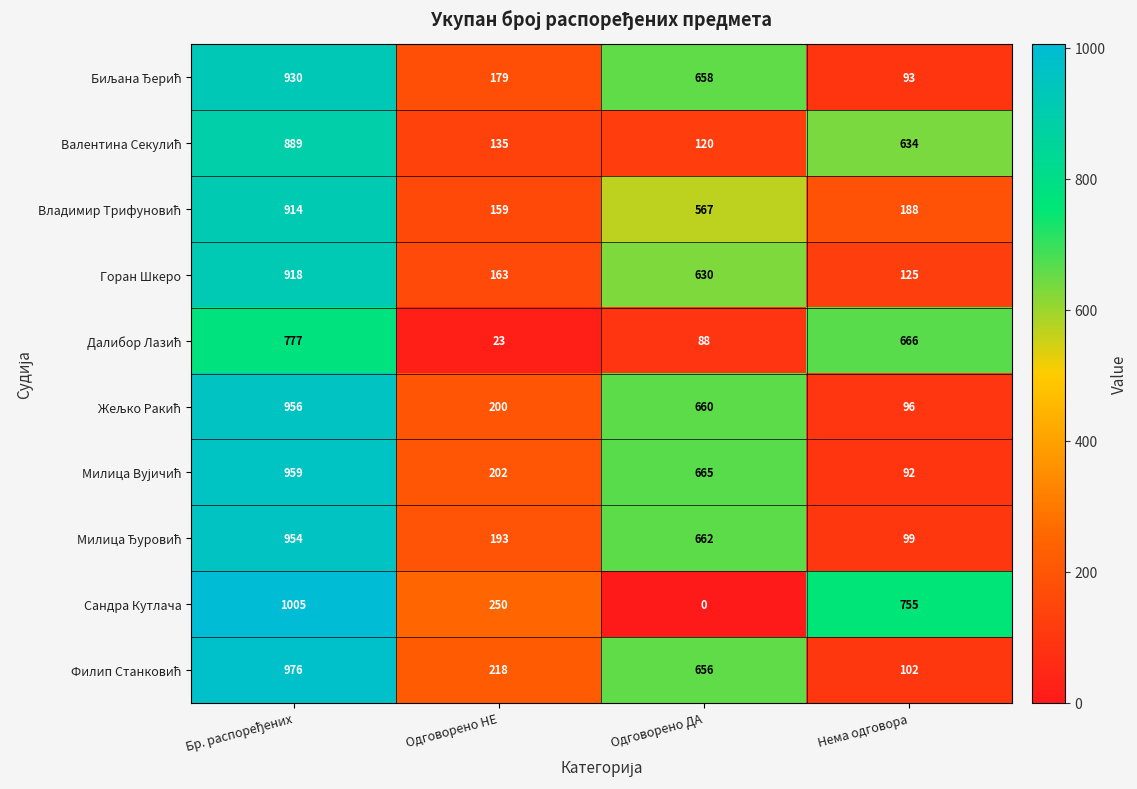

What is the total value across all series at Нема одговора?

2850